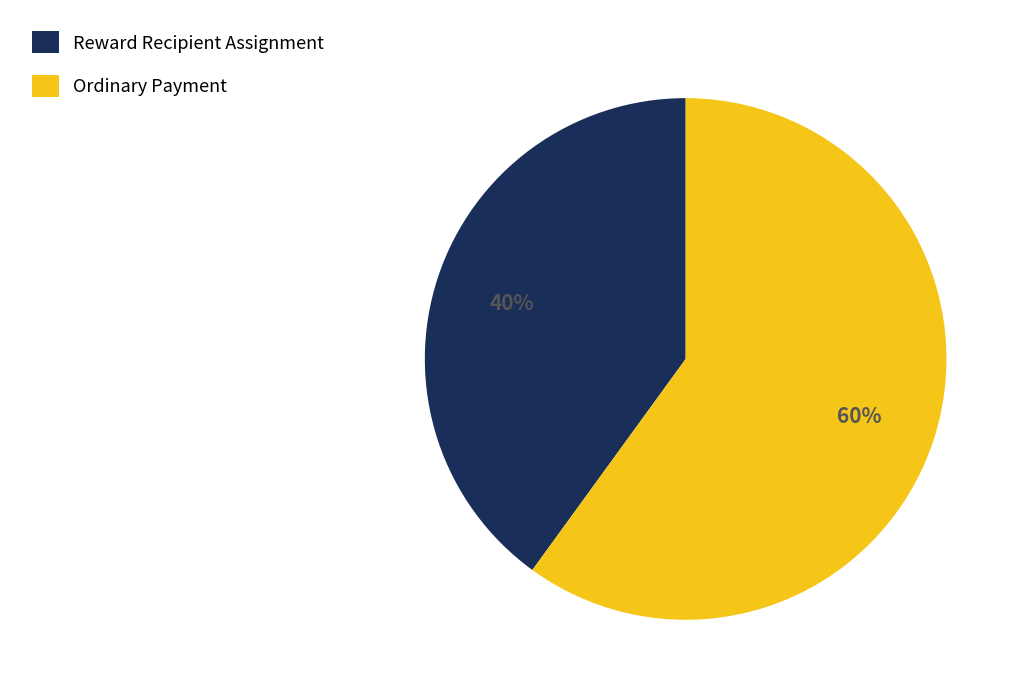

How many segments does this pie chart have?

2